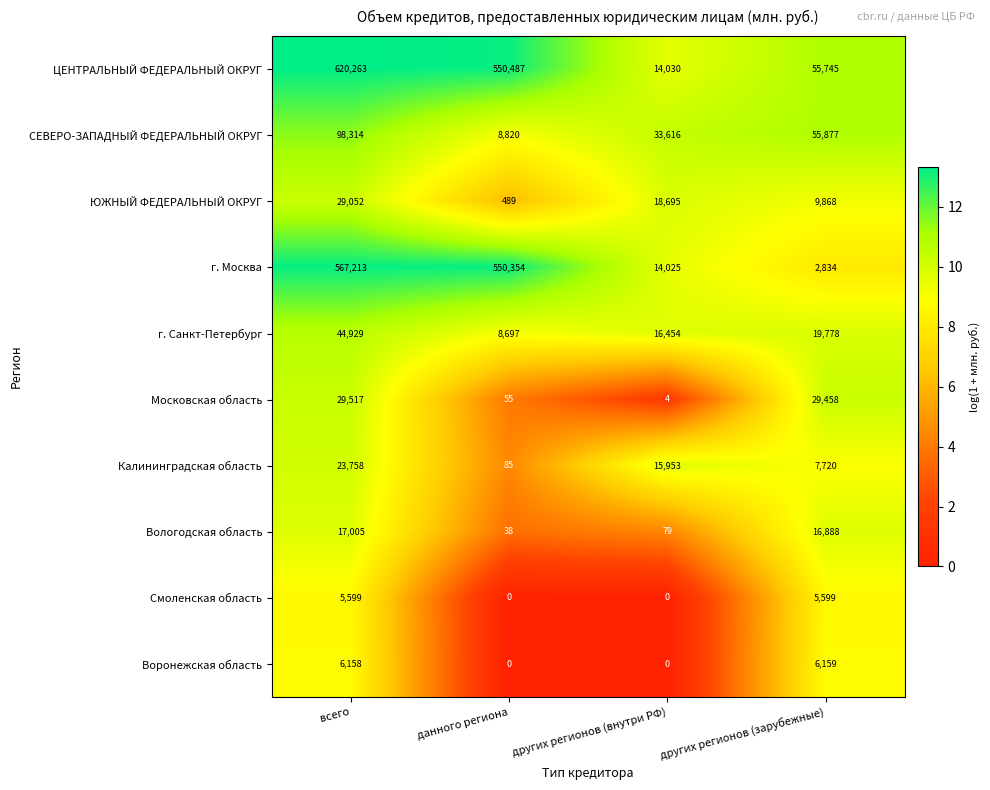

At how many categories does at least one series exceed 1?

4